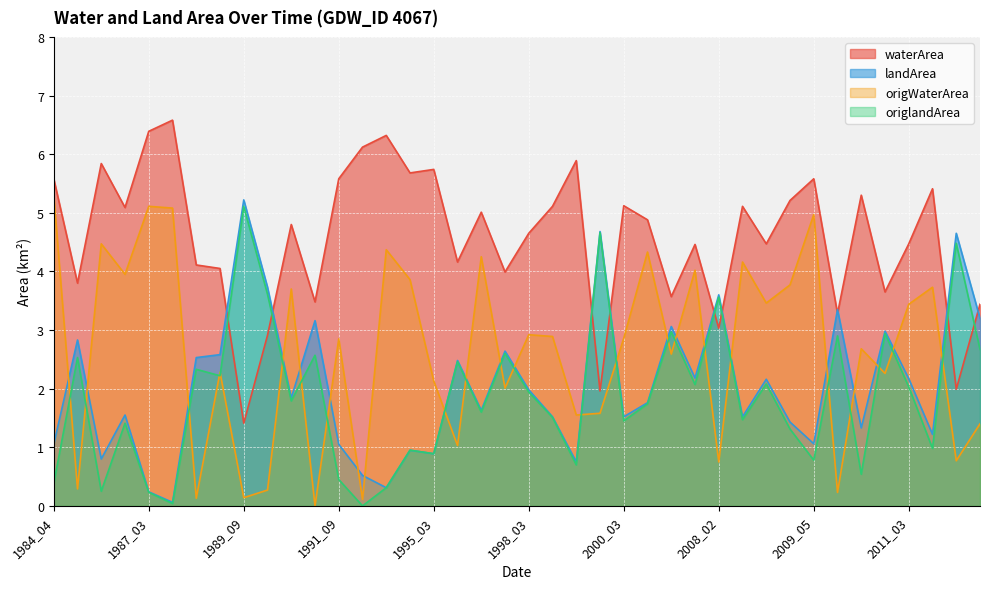

What is the difference between the landArea values at 2012_03 and 1987_03?

3.0